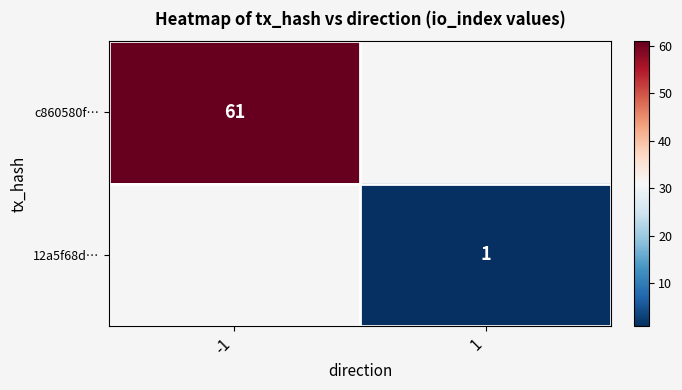

At how many categories does at least one series exceed 59?

1